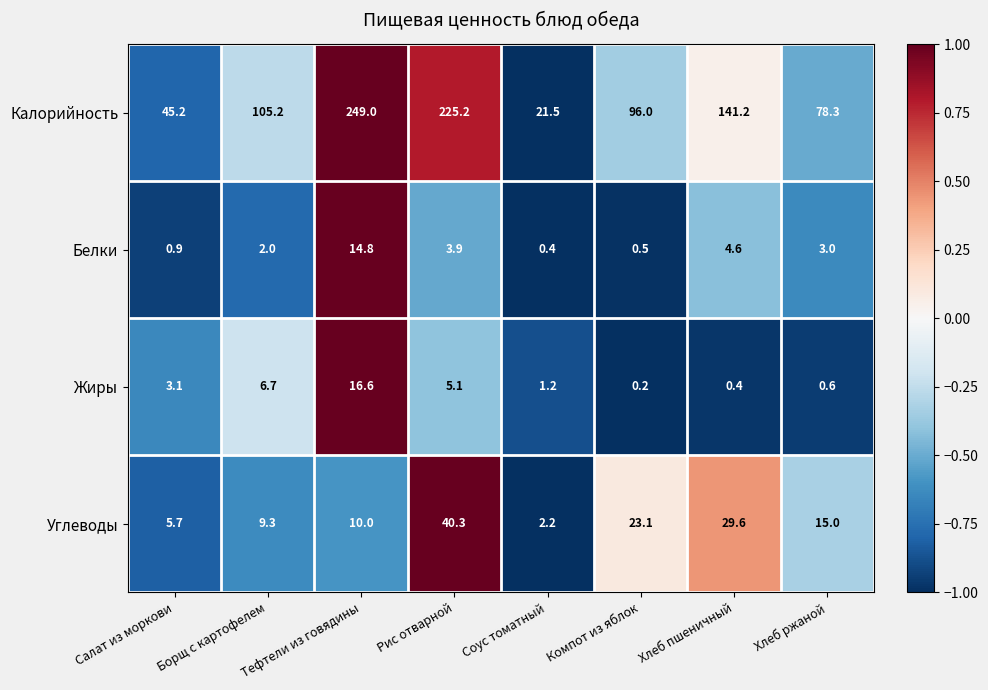

What is the smallest value displayed?

0.2